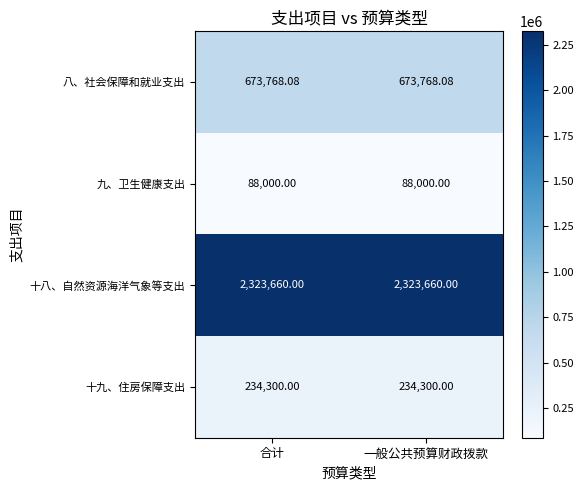

Is the value of 九、卫生健康支出 at 一般公共预算财政拨款 greater than the value of 十八、自然资源海洋气象等支出 at 一般公共预算财政拨款?

No